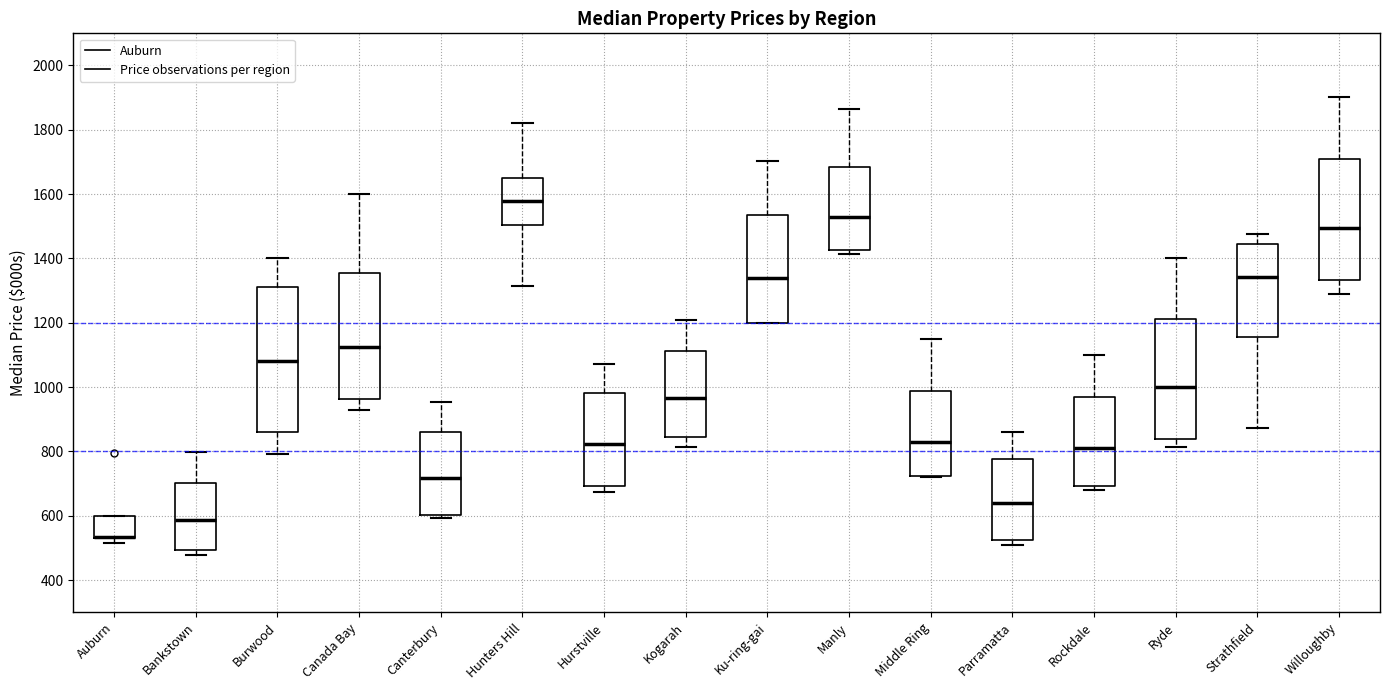

Comparing the boxes themselves (not the whiskers), which one is the tallest?

Burwood